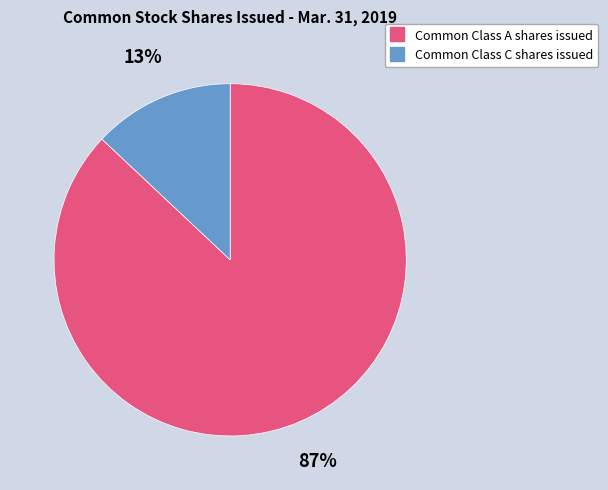

Between Common Class A shares issued and Common Class C shares issued, which is larger?

Common Class A shares issued